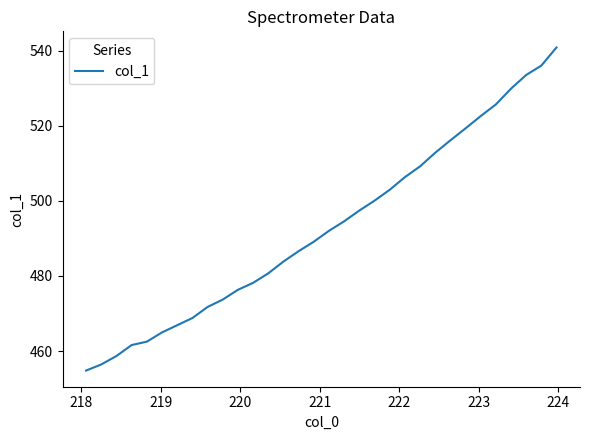

What is the maximum value shown in the chart?

540.8